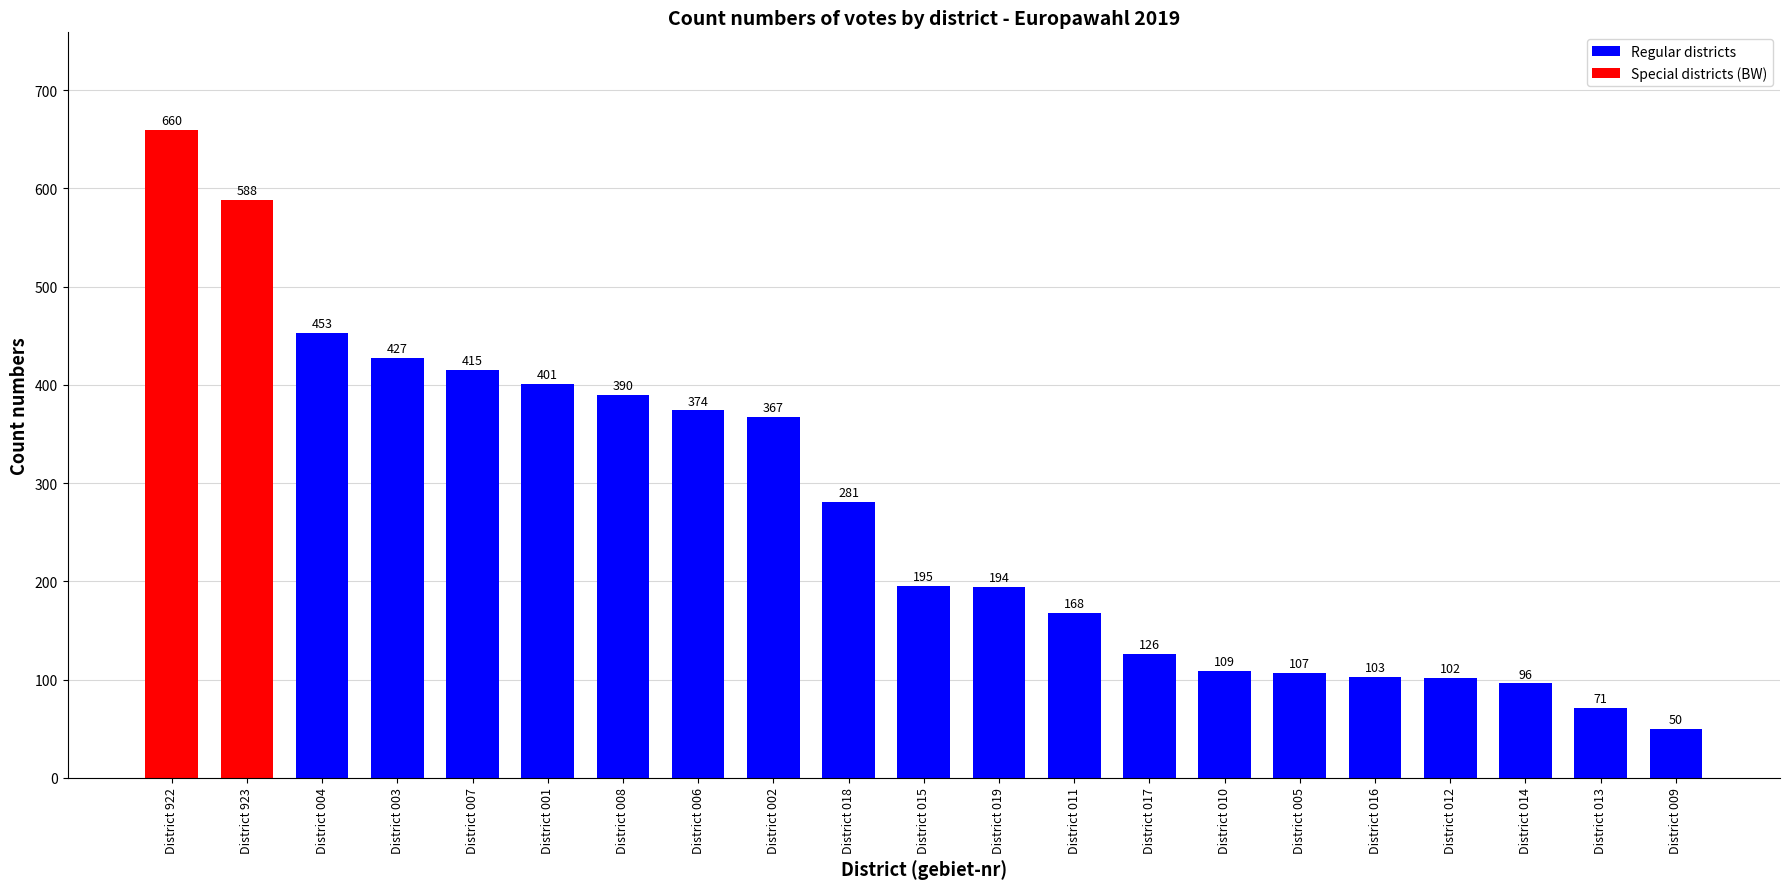

What is the maximum value shown in the chart?

660